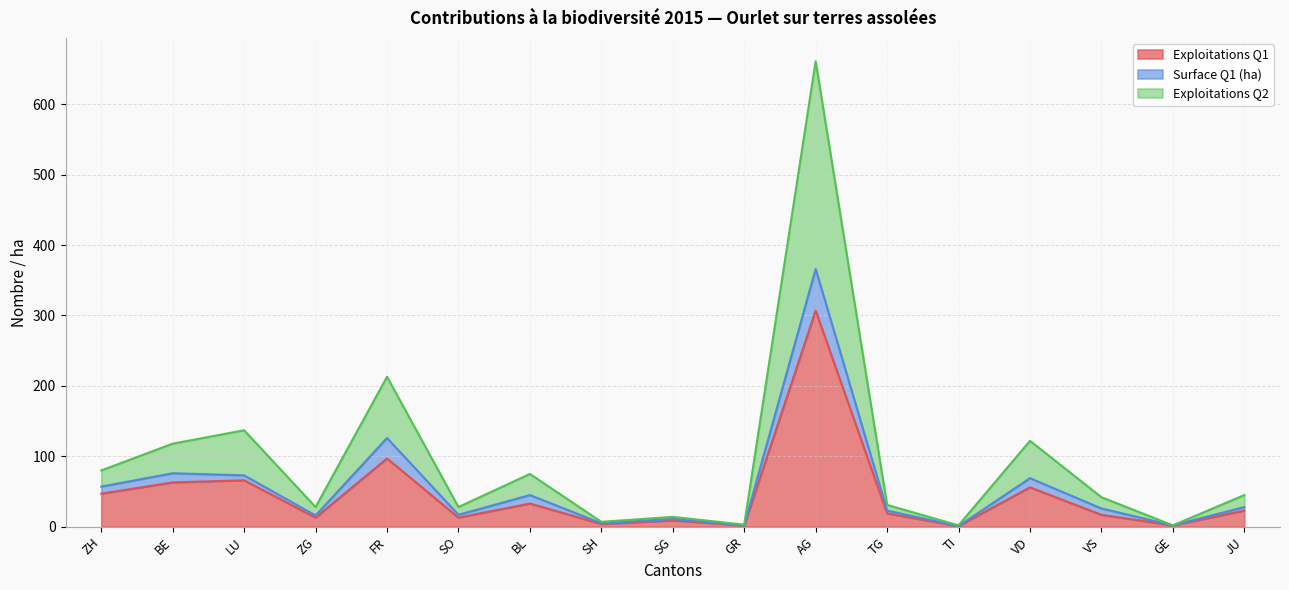

What position from the left is LU?

3